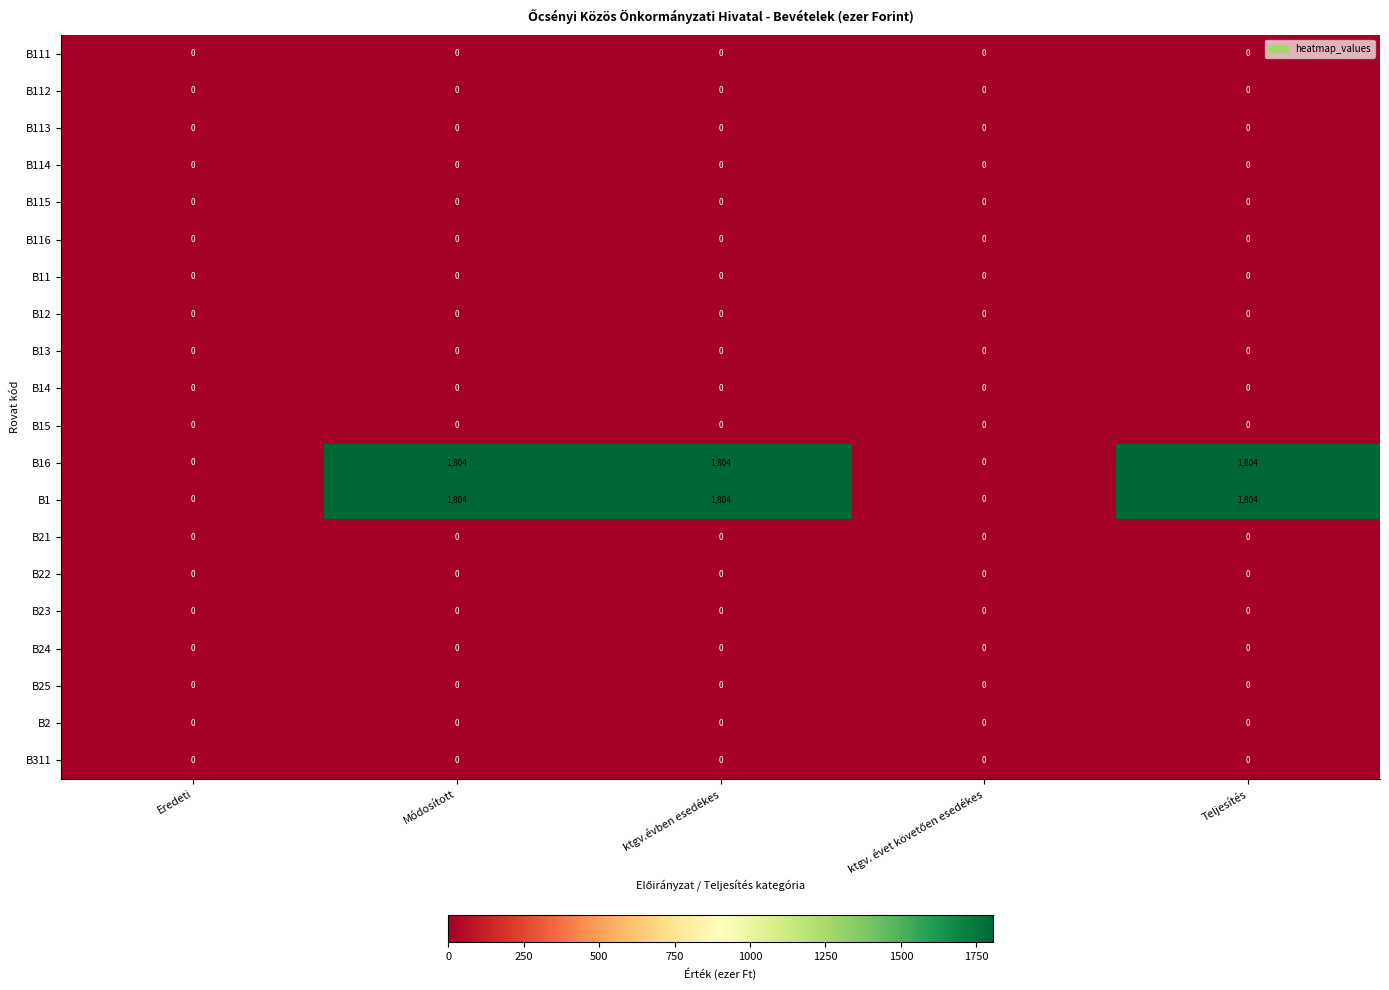

What is the maximum value shown in the chart?

1804